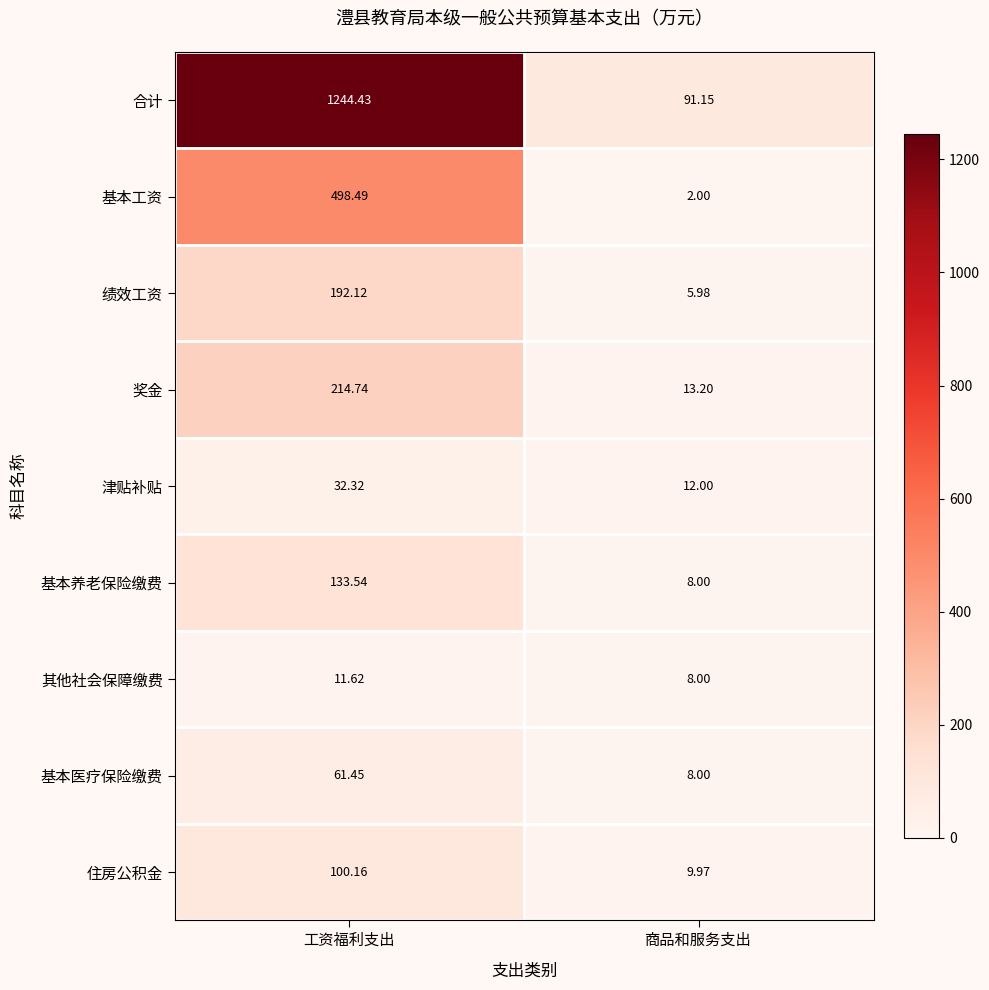

Is the value of 津贴补贴 at 工资福利支出 greater than the value of 合计 at 工资福利支出?

No